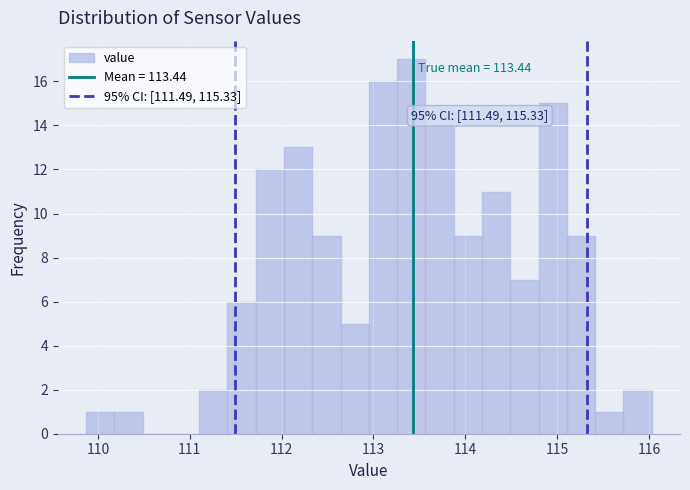

Around what value on the x-axis is the tallest bar? Give the approximate position of its centre, as read against the axis.

113.4